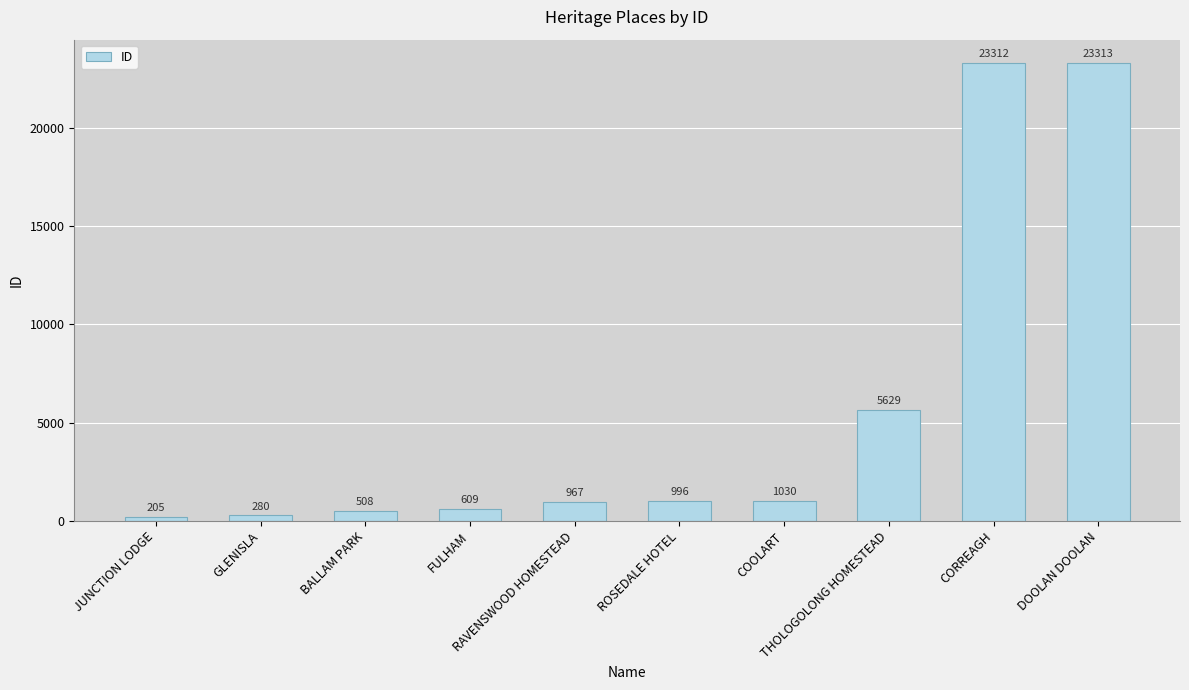

What position from the left is CORREAGH?

9